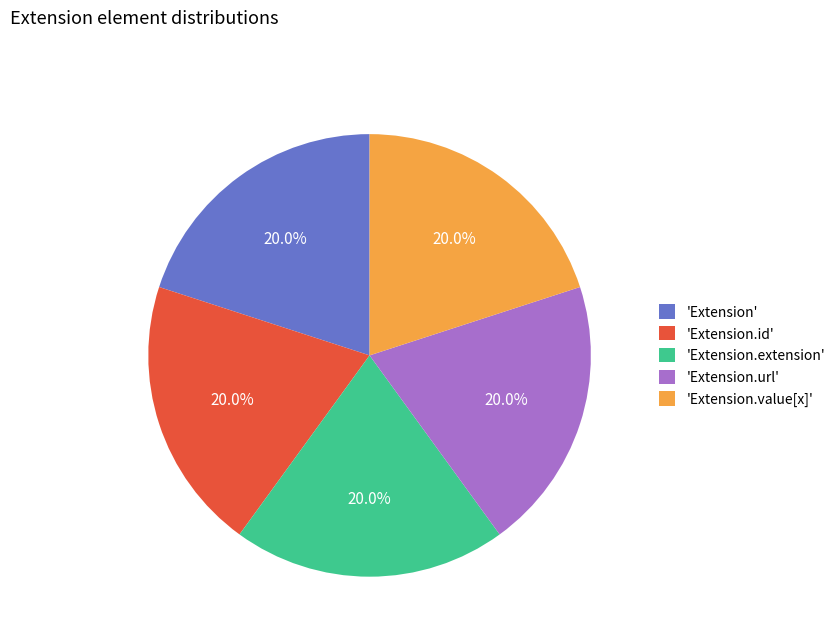

How many segments does this pie chart have?

5